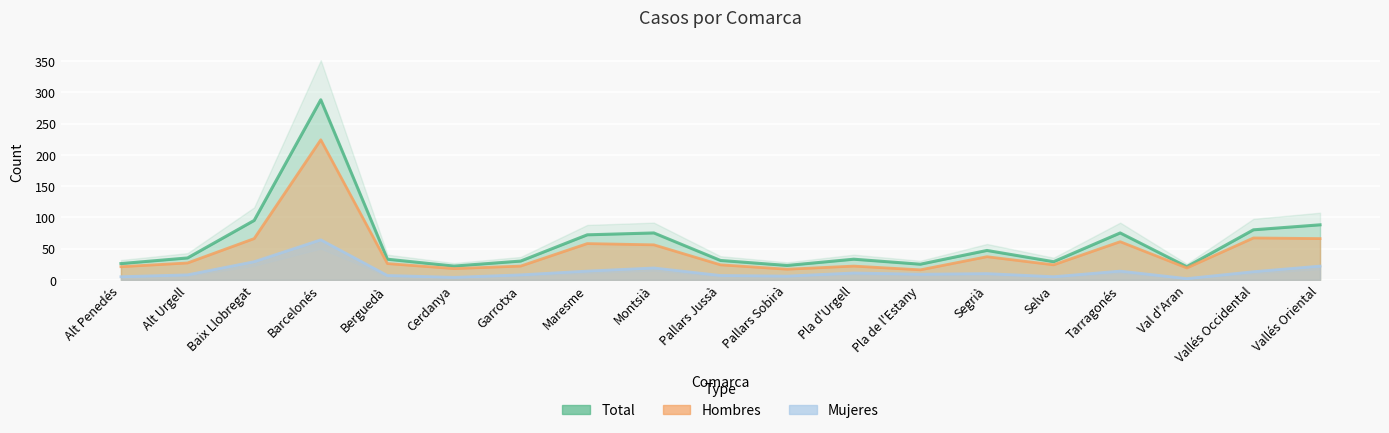

How many lines are shown in the chart?

3